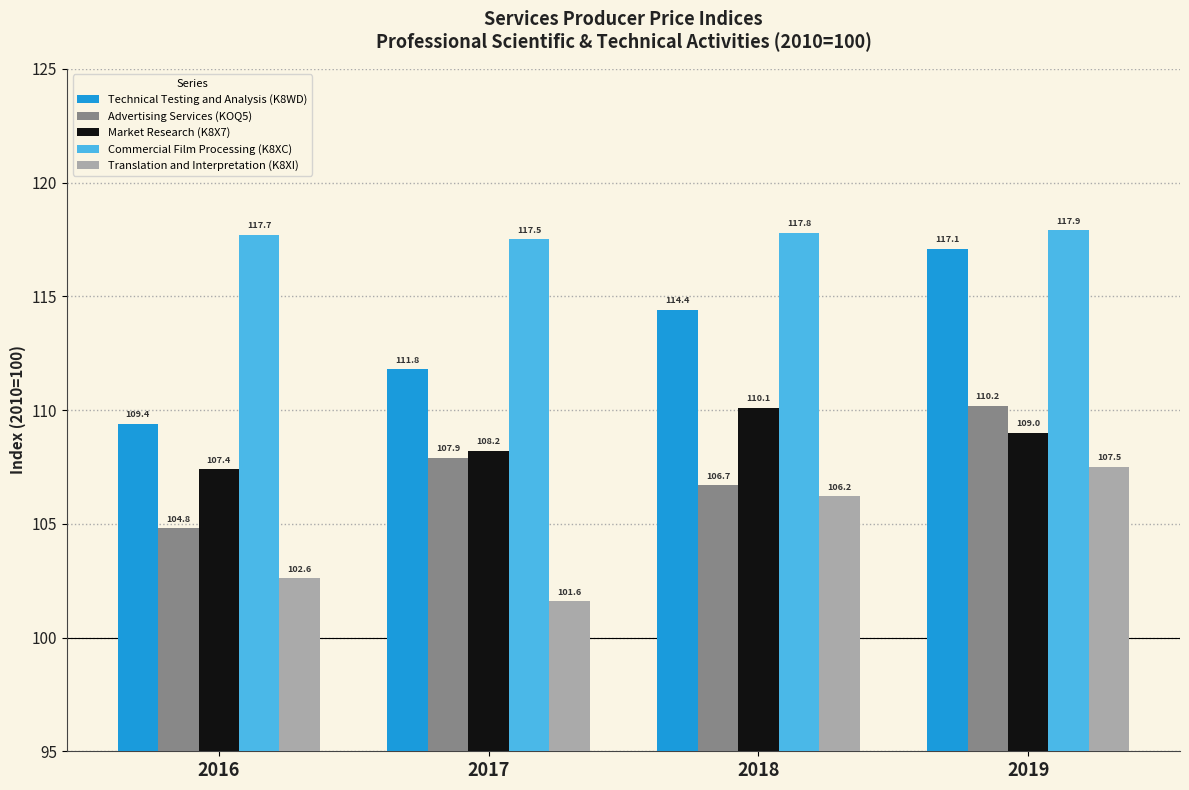

What is the value of the Translation and Interpretation (K8XI) bar at the 4th from the left?

107.5